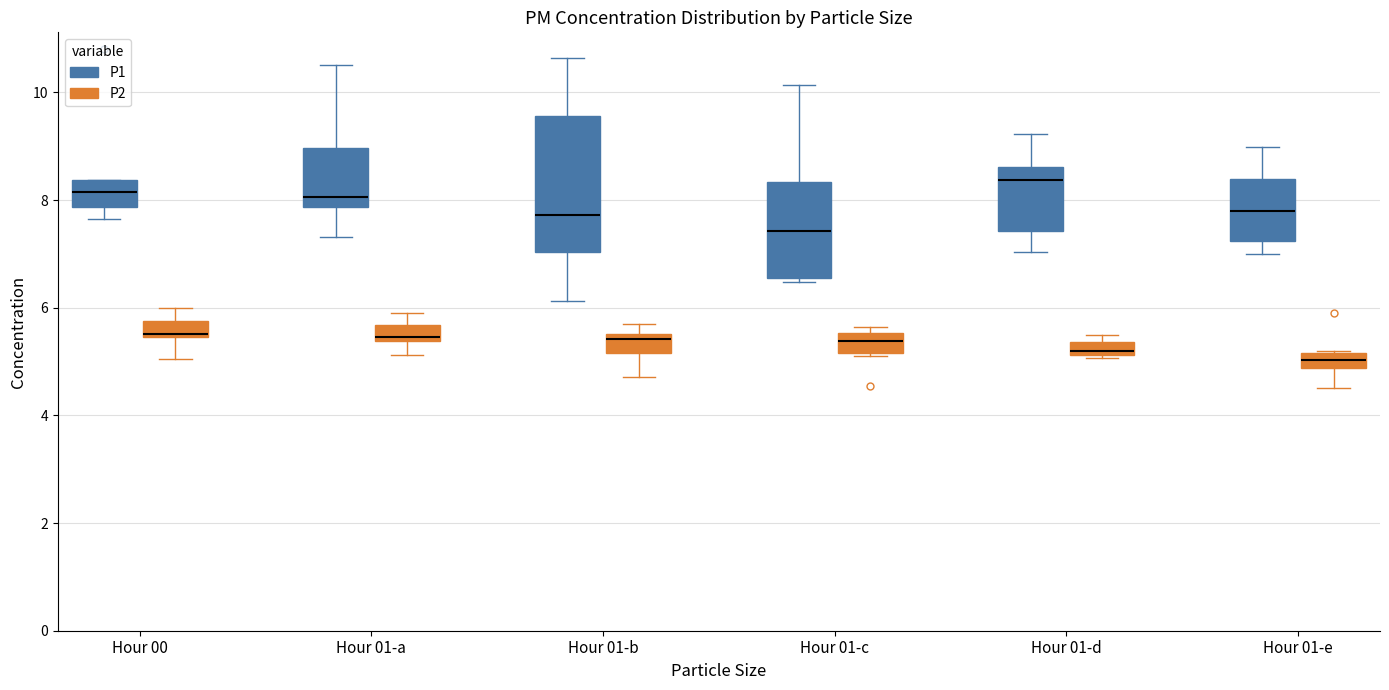

Where does the lower whisker of the box for Hour 01-e (P1) end on the y-axis? The values are not printed on the chart, so give them approximately, as read against the axis.

7.0